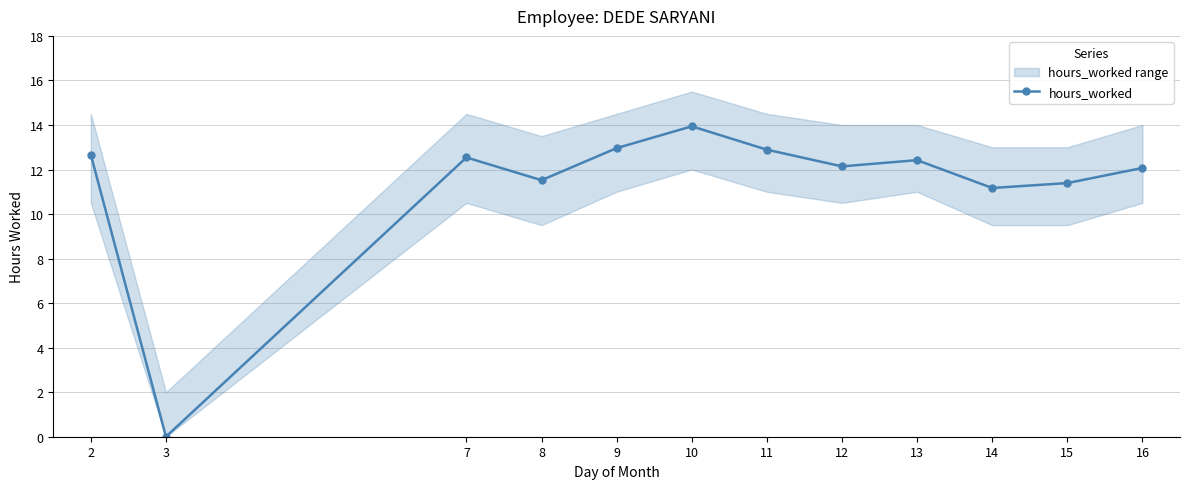

Rank the categories by value from lowest to highest.

3, 14, 15, 8, 16, 12, 13, 7, 2, 11, 9, 10